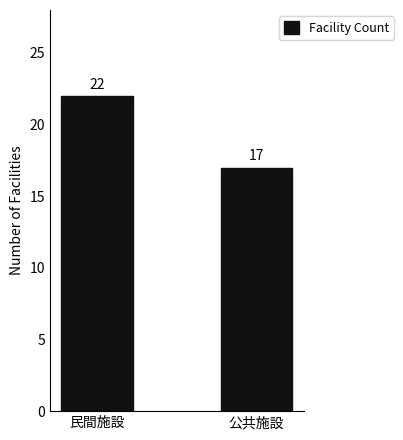

What is the value of the 1st bar from the left?

22